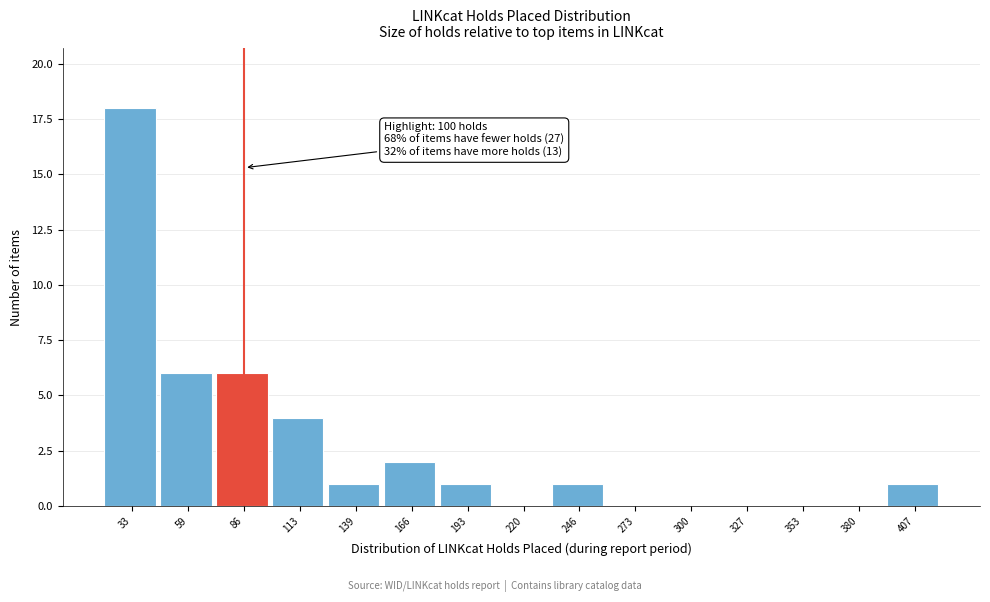

Reading left to right, what are all the values shown in this chart?

33=18	59=6	86=6	113=4	139=1	166=2	193=1	220=0	246=1	273=0	300=0	327=0	353=0	380=0	407=1